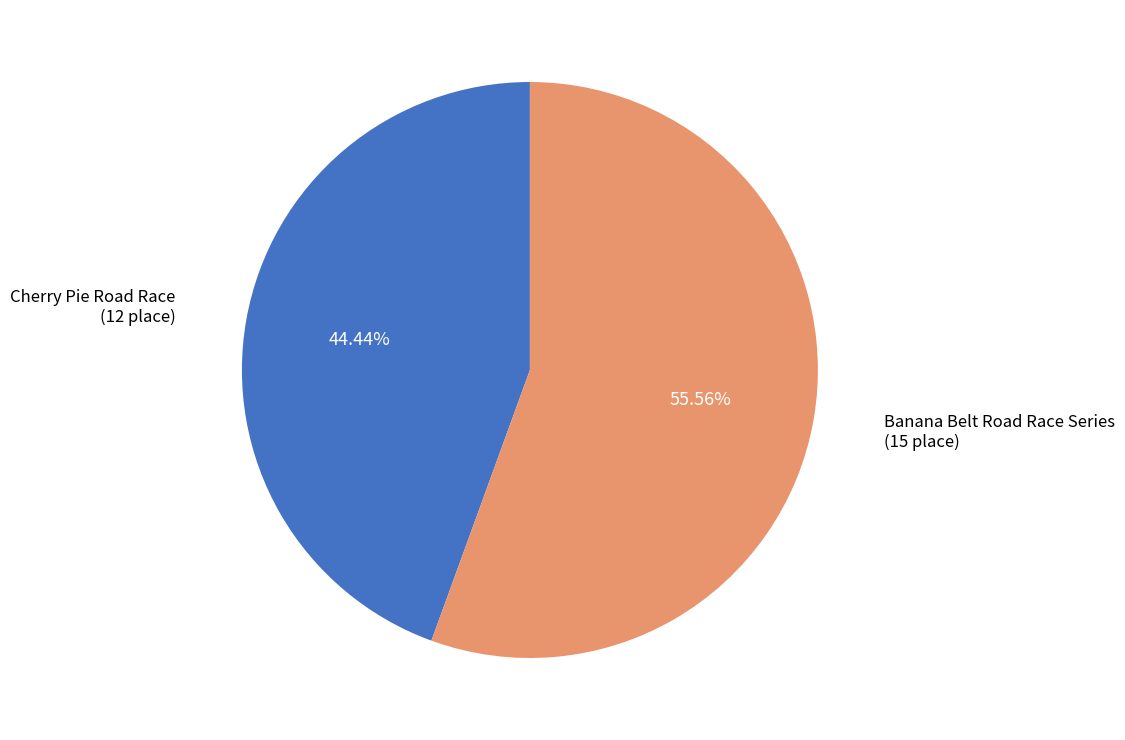

Is there a majority slice in this chart?

Yes